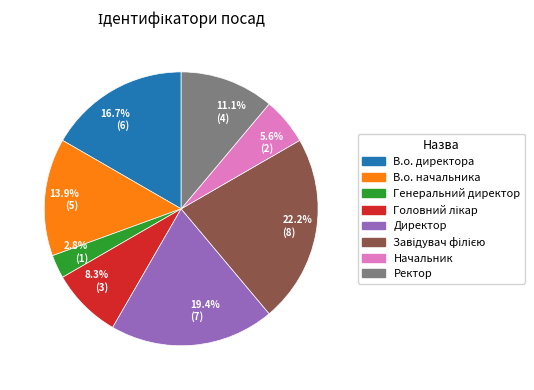

Which slice is the smallest?

Генеральний директор